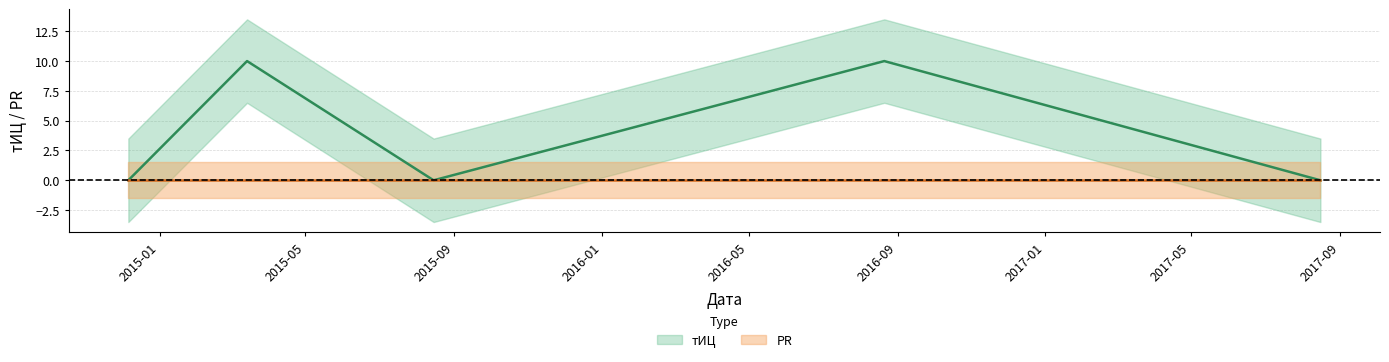

Does the chart have visible grid lines?

Yes